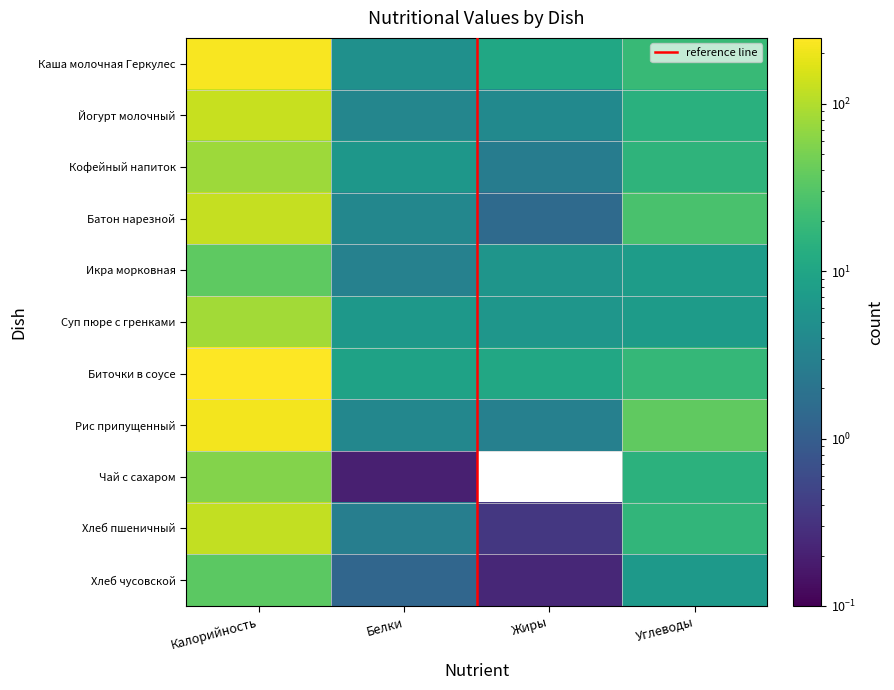

At how many categories does at least one series exceed 192?

1